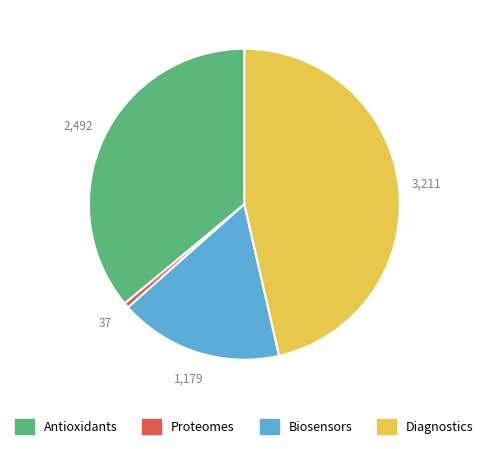

How many segments does this pie chart have?

4